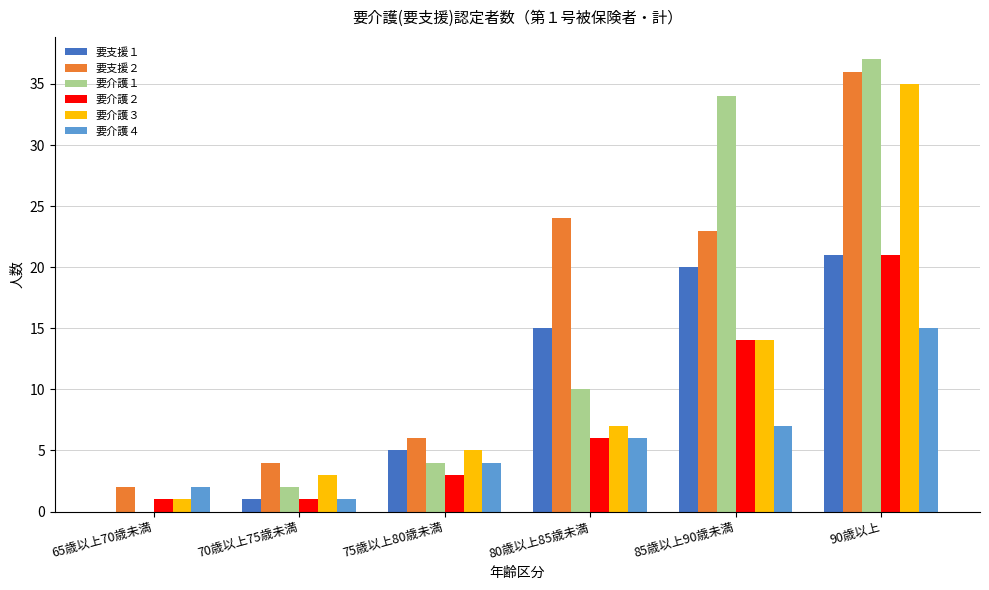

How many groups of bars are there?

6